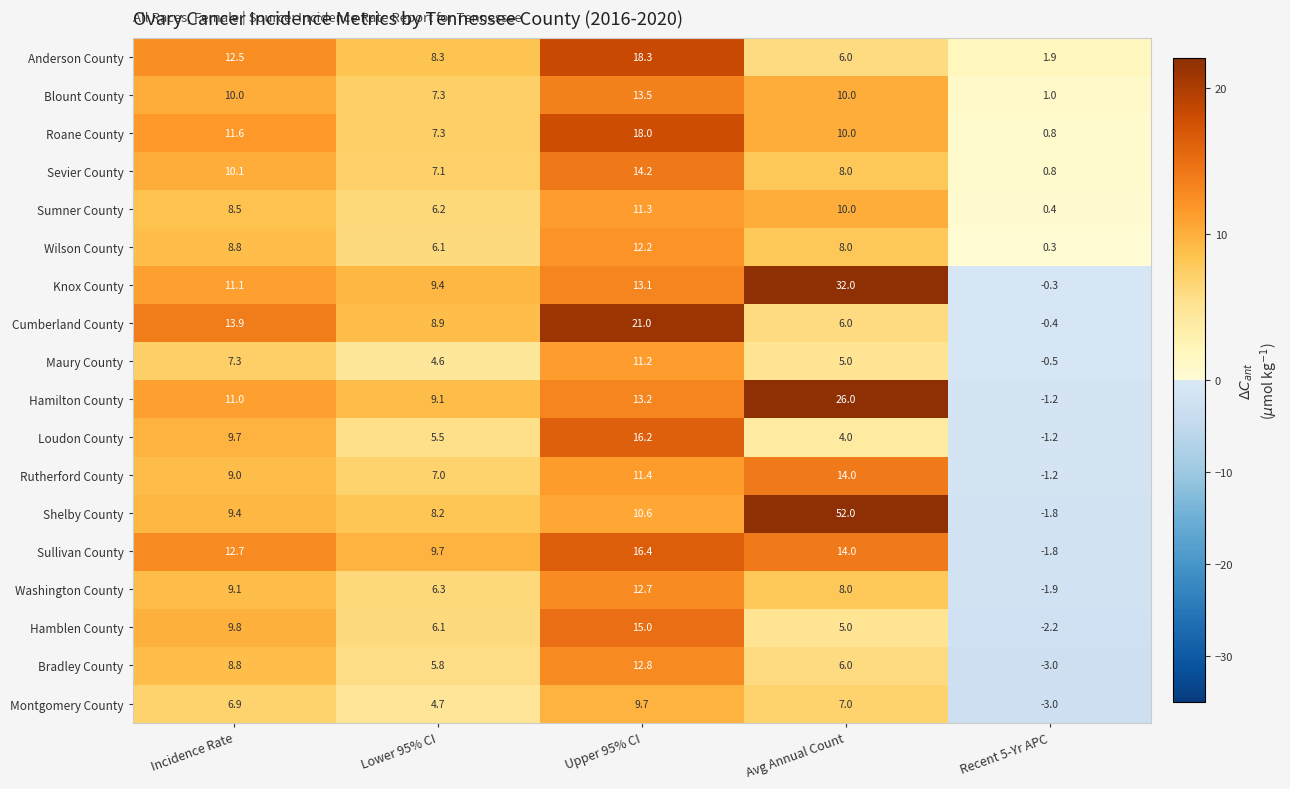

What is the minimum value shown in the chart?

-3.0